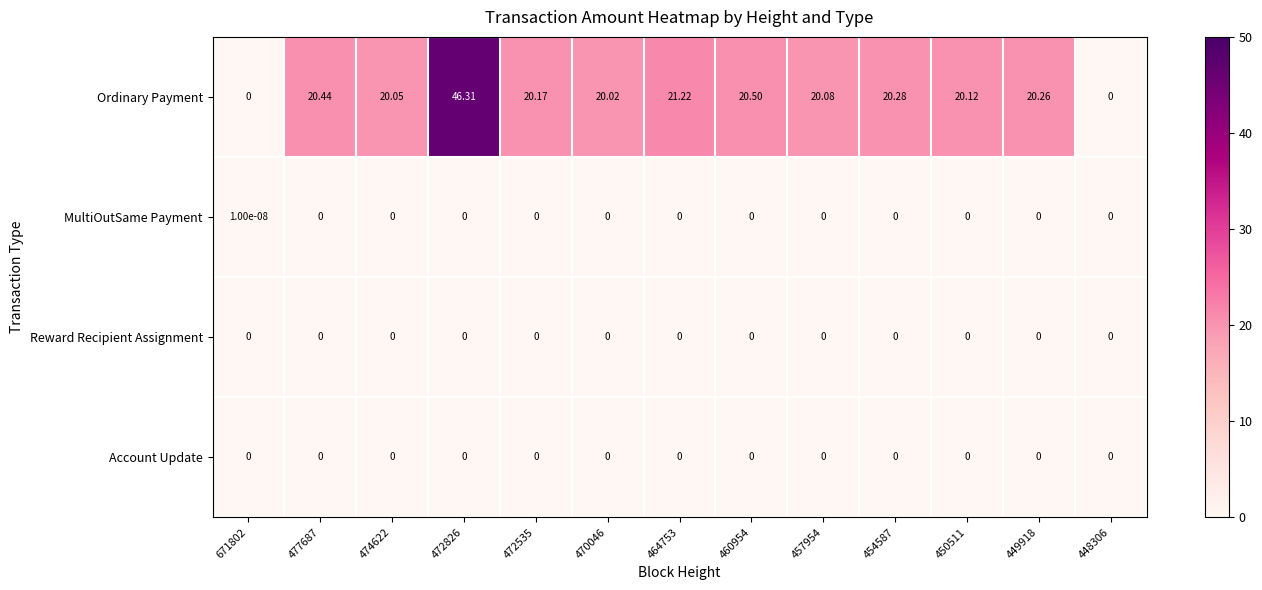

Which series has the largest range (max minus min)?

Ordinary Payment